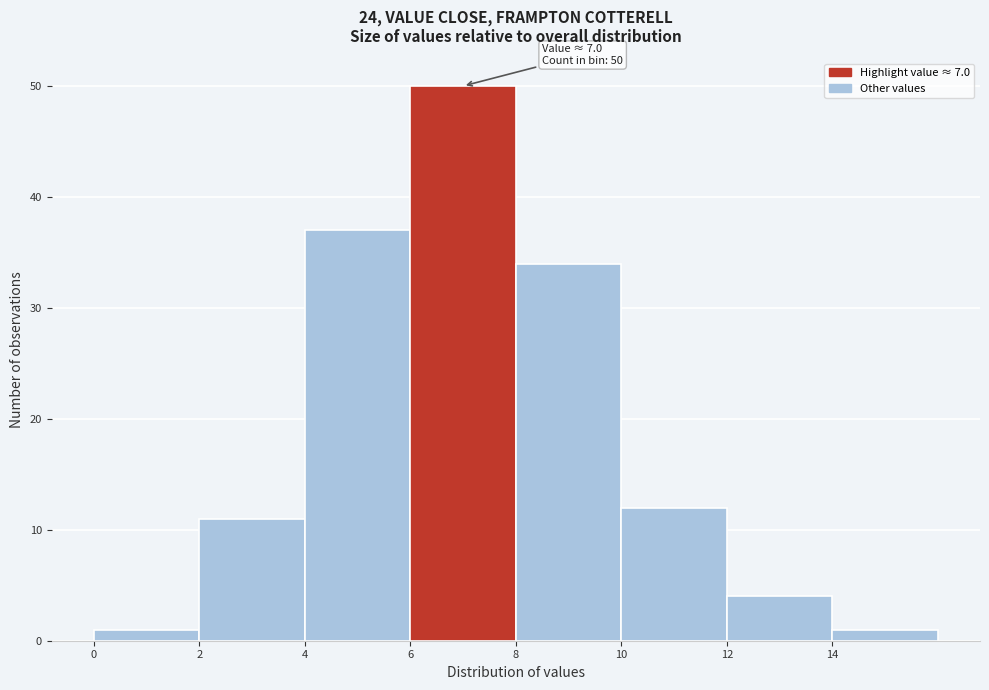

Which range on the x-axis has the tallest bar?

6 to 8